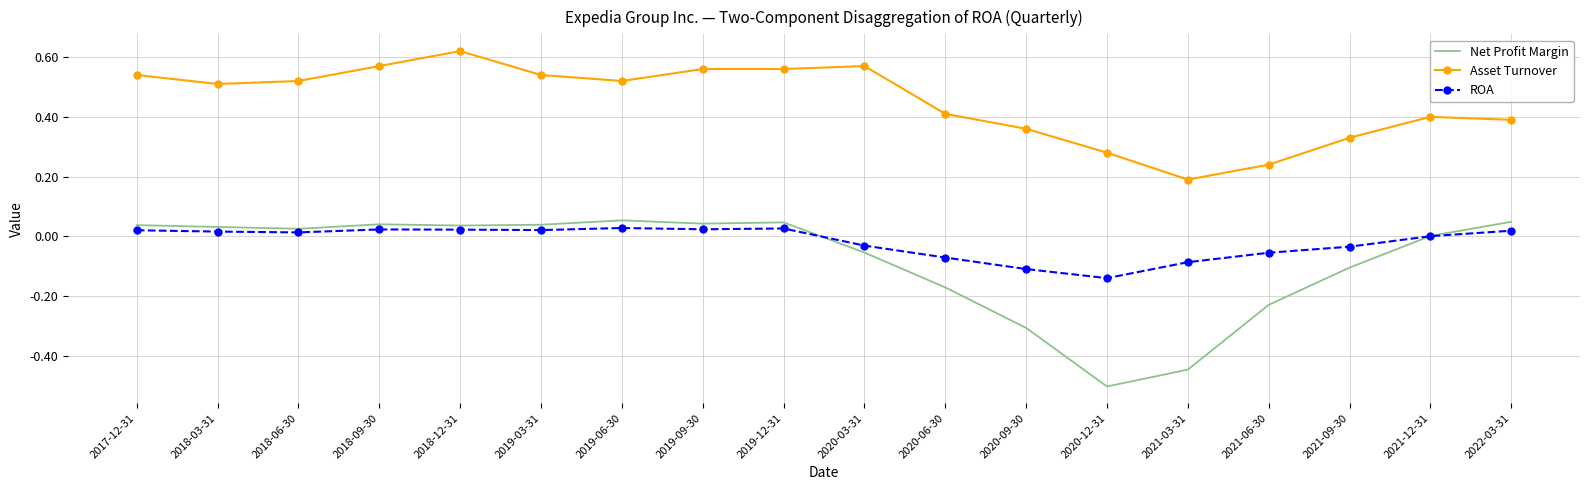

Which category has the highest value across all series?

2018-12-31